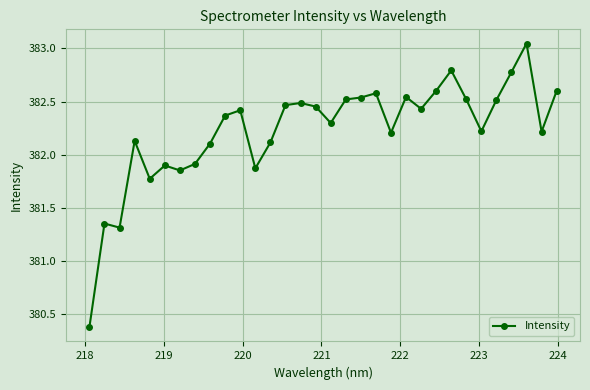

What is the minimum value shown in the chart?

380.4